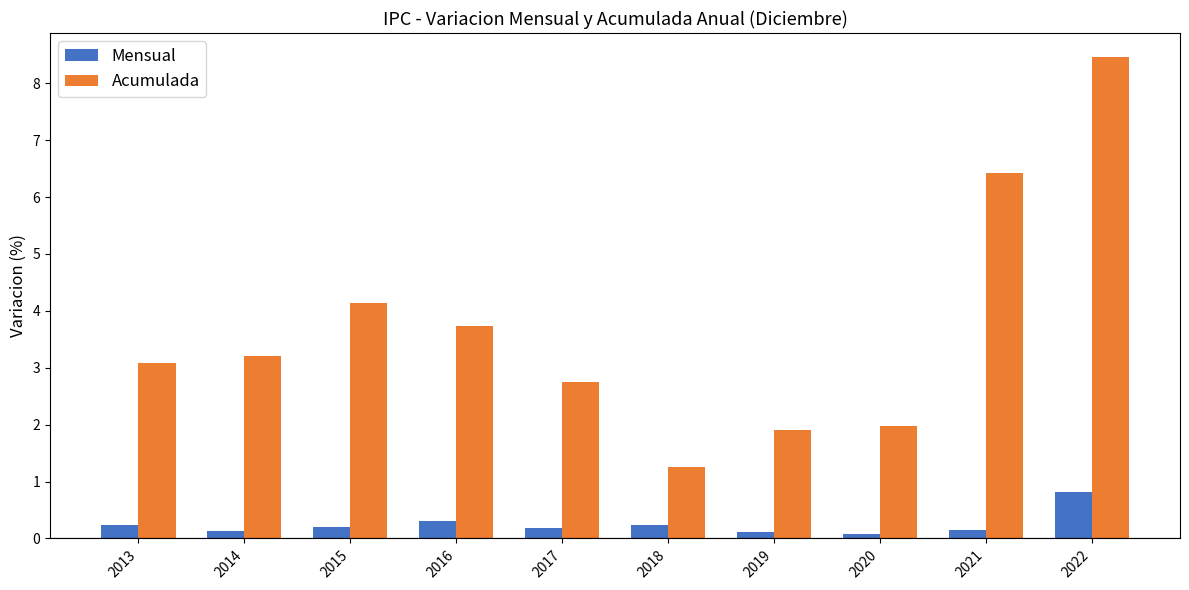

At which category is the sum across all series the highest?

2022